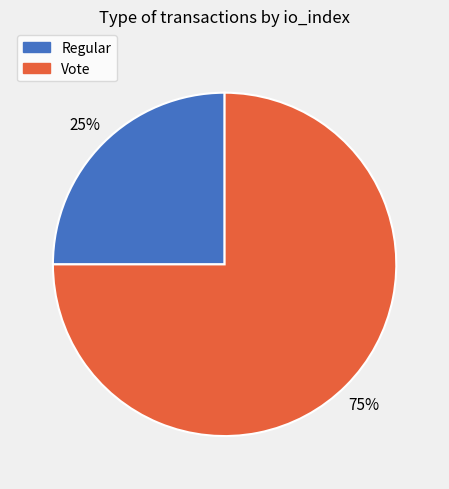

Approximately how many times larger is the value at Vote compared to Regular?

3.0